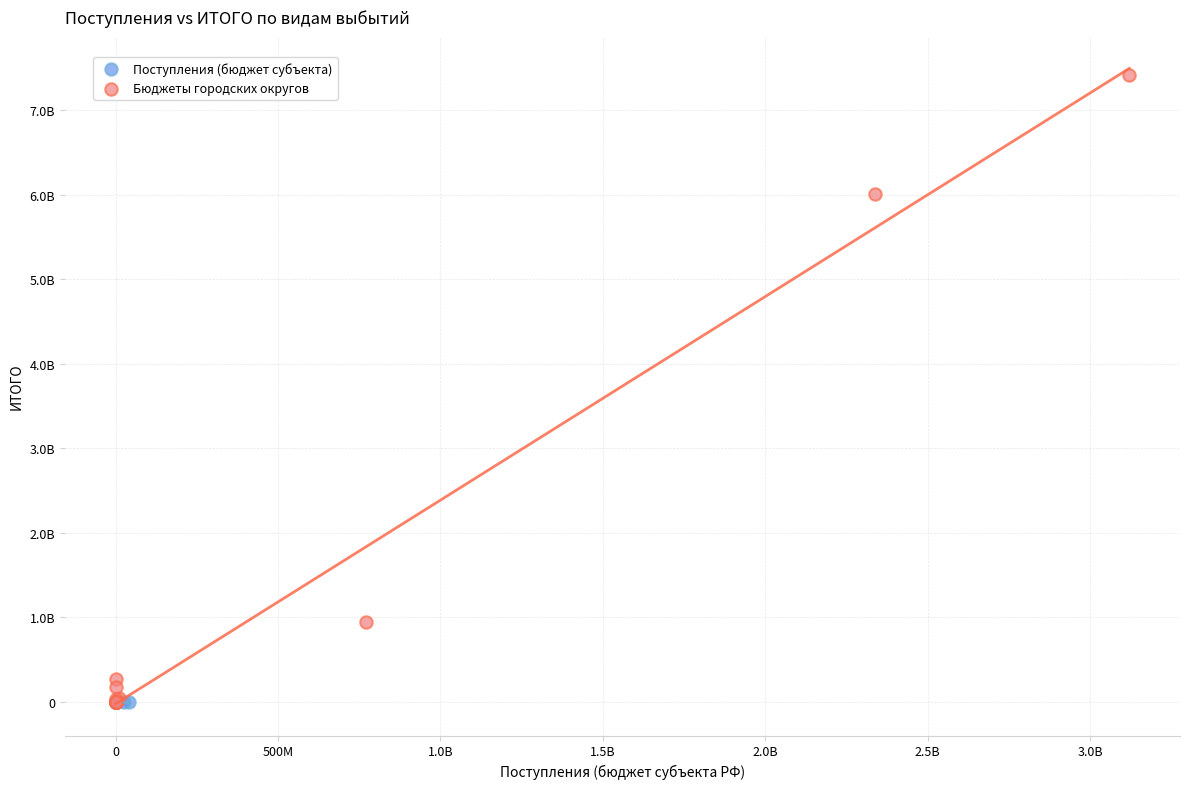

What are all the series names shown in the legend?

Поступления (бюджет субъекта), Бюджеты городских округов